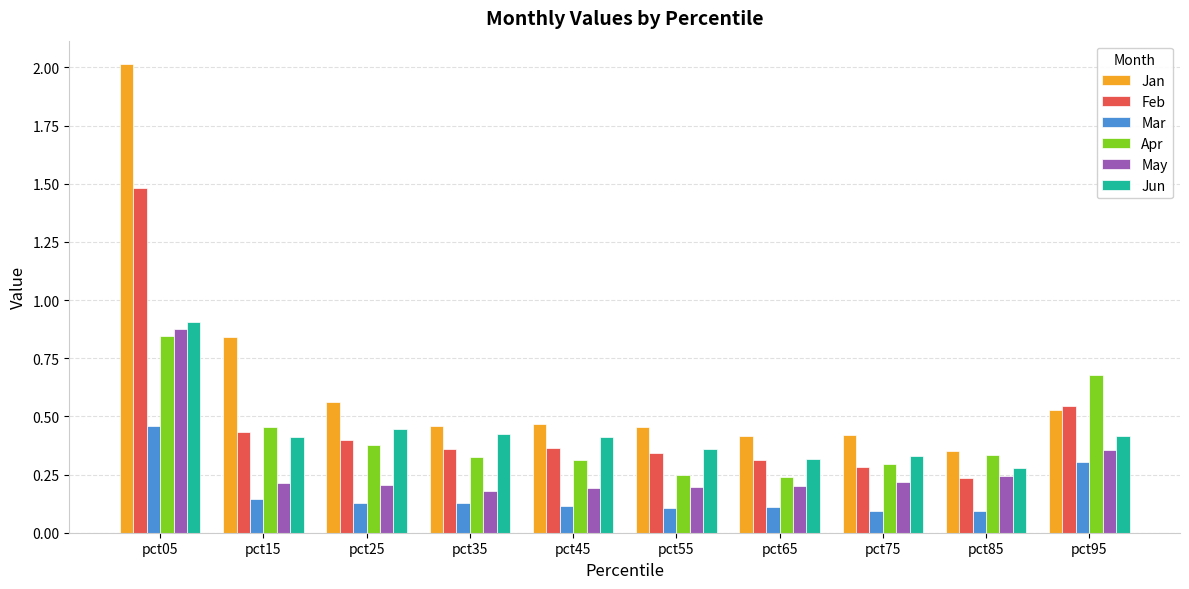

What are all the series names shown in the legend?

Jan, Feb, Mar, Apr, May, Jun